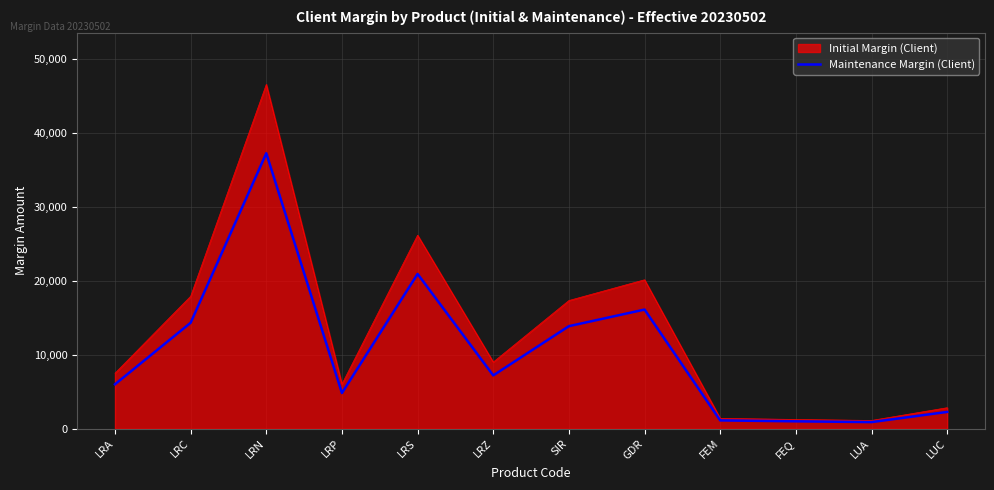

At LRN, list the series in order from largest to smallest.

Initial Margin (Client), Maintenance Margin (Client)